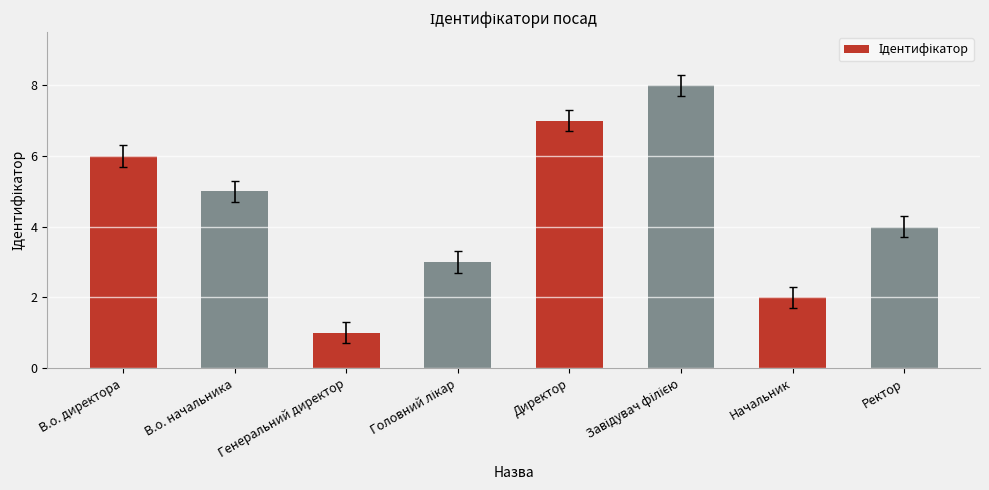

What is the sum of all values?

36